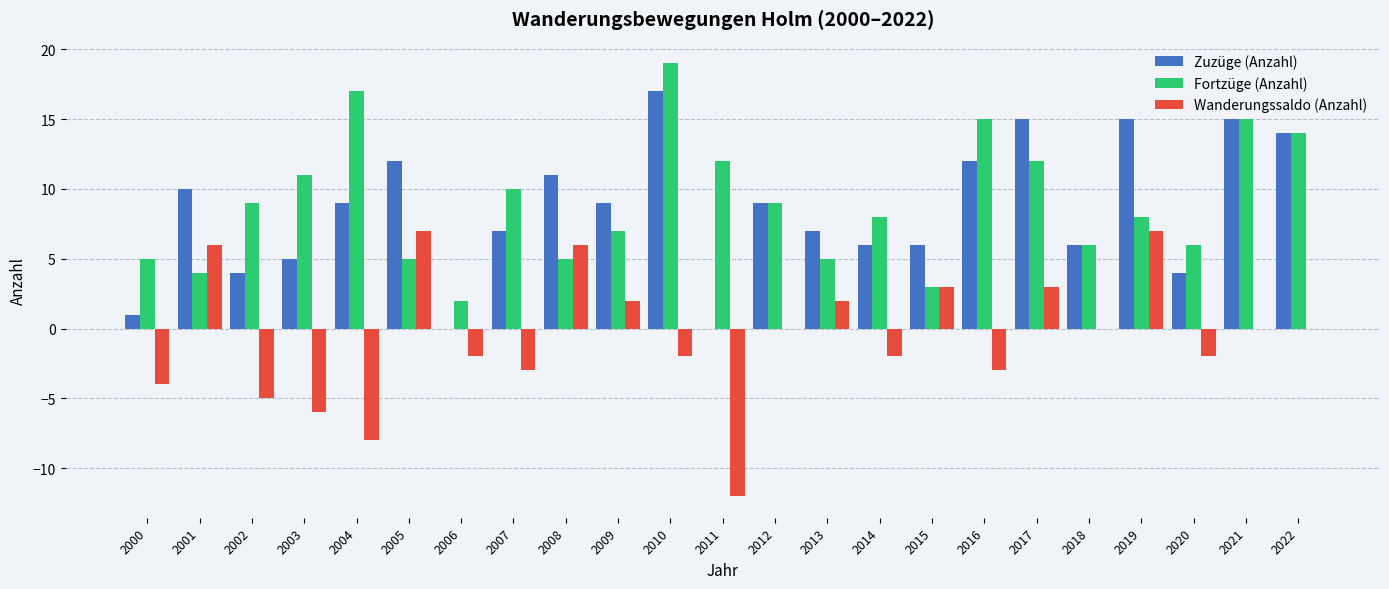

True or false: Fortzüge (Anzahl) has a value of 6 at 2018.

True